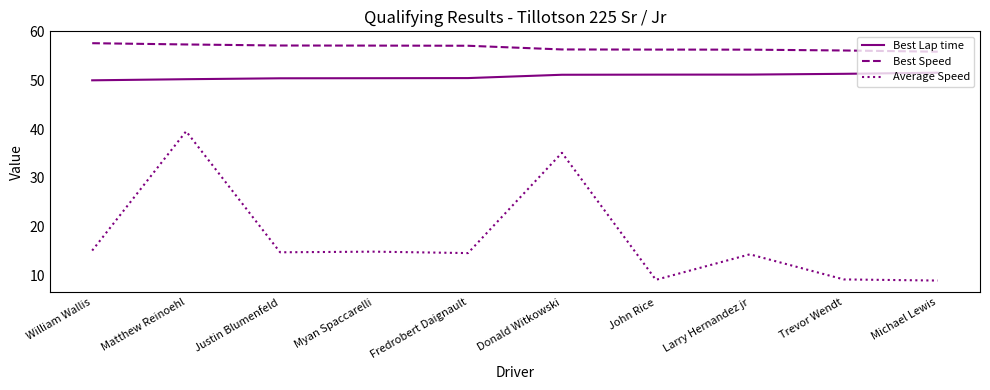

Rank the series by their maximum value, from highest to lowest.

Best Speed, Best Lap time, Average Speed